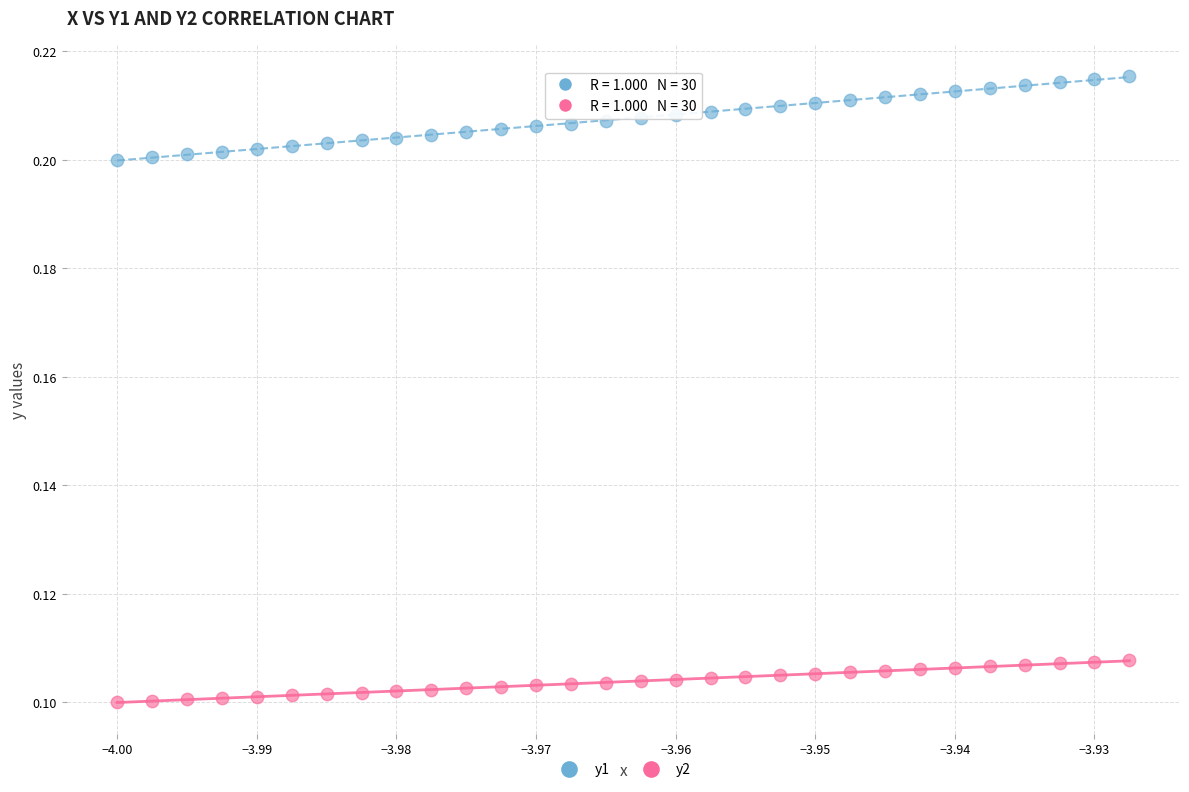

Which series contains the highest Y value?

y1